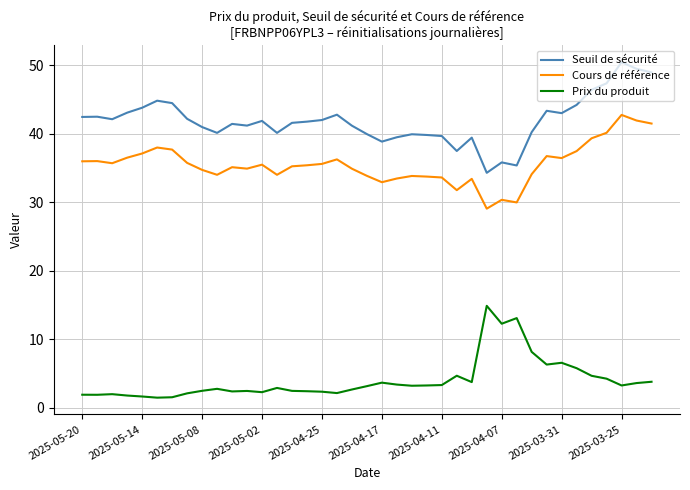

What is the lowest value of the Seuil de sécurité series?

34.3